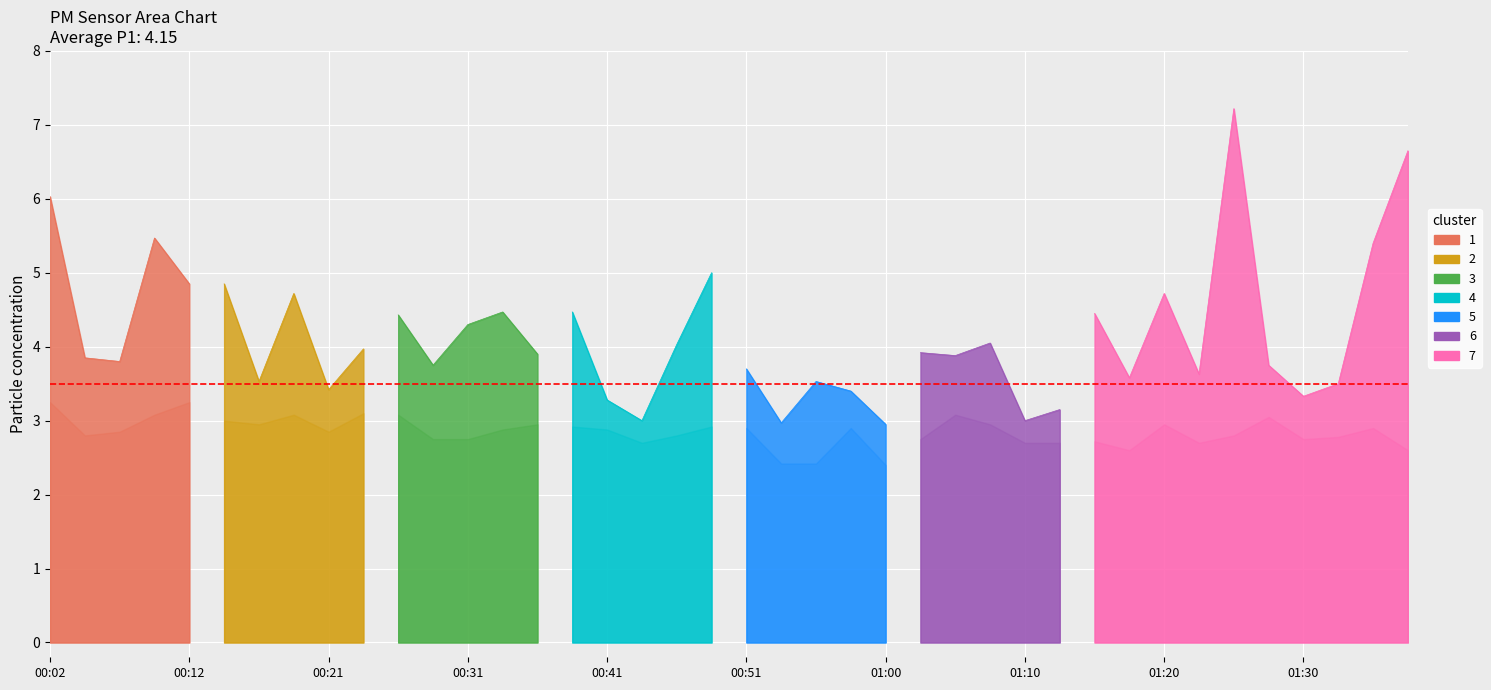

What is the total value across all series at 01:23?

6.3